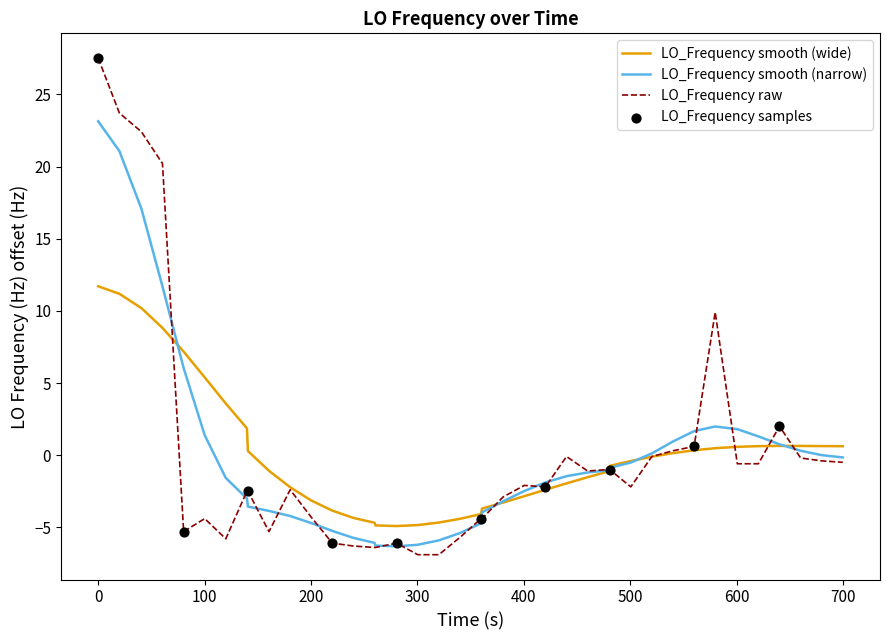

Which series has the widest spread of values?

LO_Frequency raw